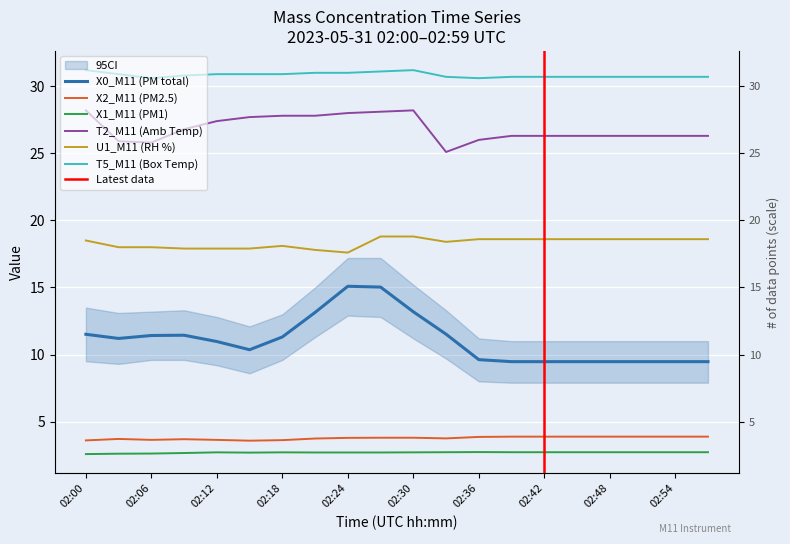

Which series has the widest spread of values?

X0_M11 (PM total)